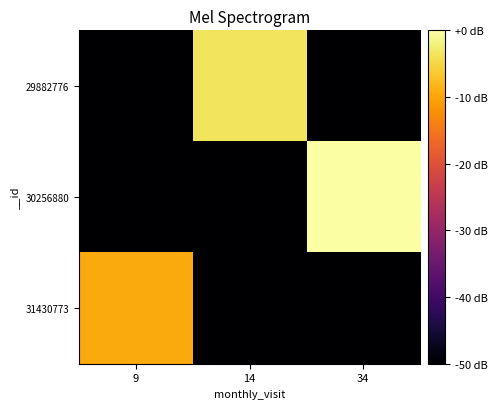

List the series in order of their overall mean, highest first.

30256880, 29882776, 31430773